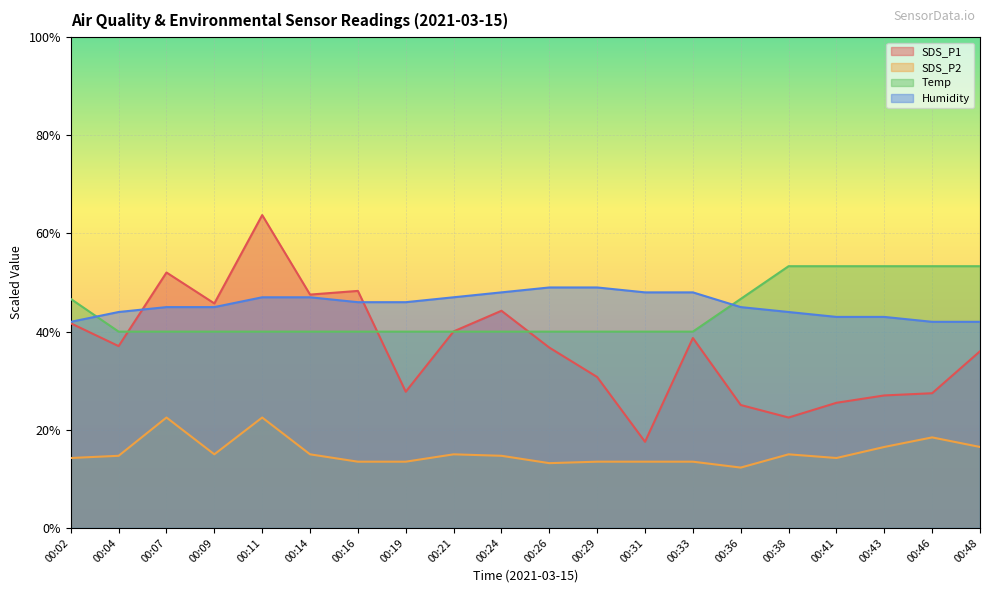

What is the value of the Humidity point at the 9th from the left?

47.0